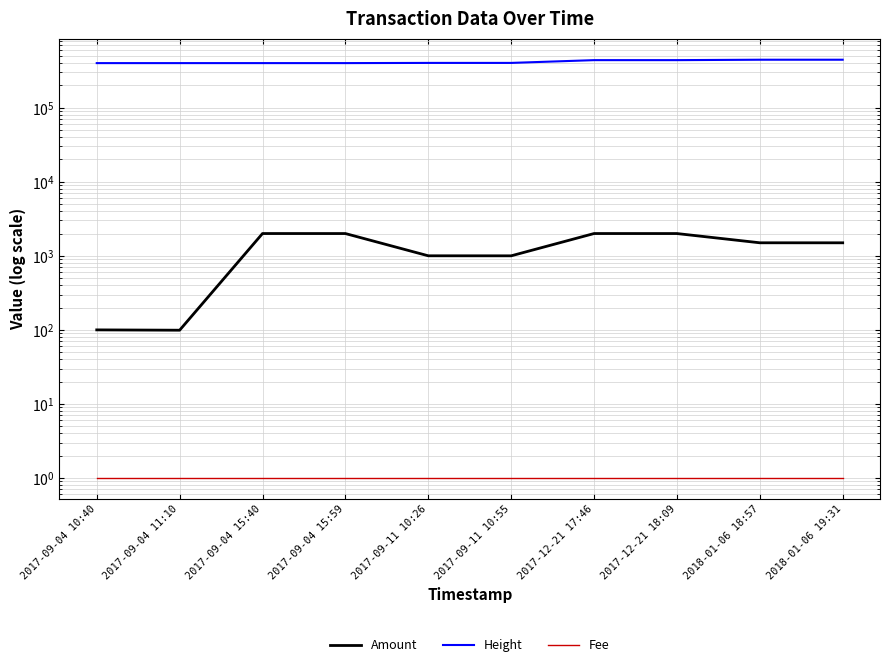

Read the Height value at 2018-01-06 19:31, to the nearest 100.

444600